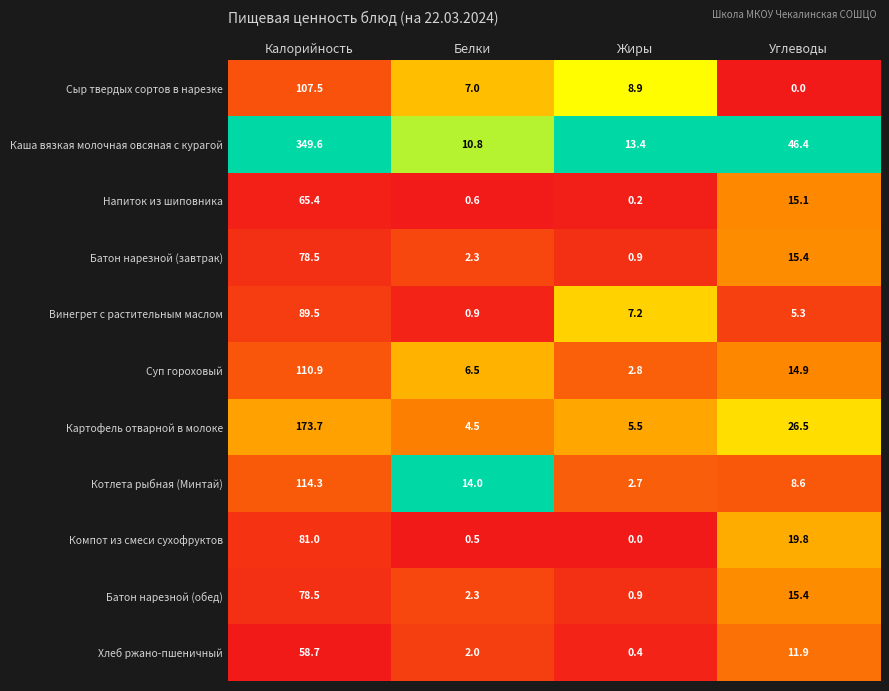

What is the maximum value shown in the chart?

349.6